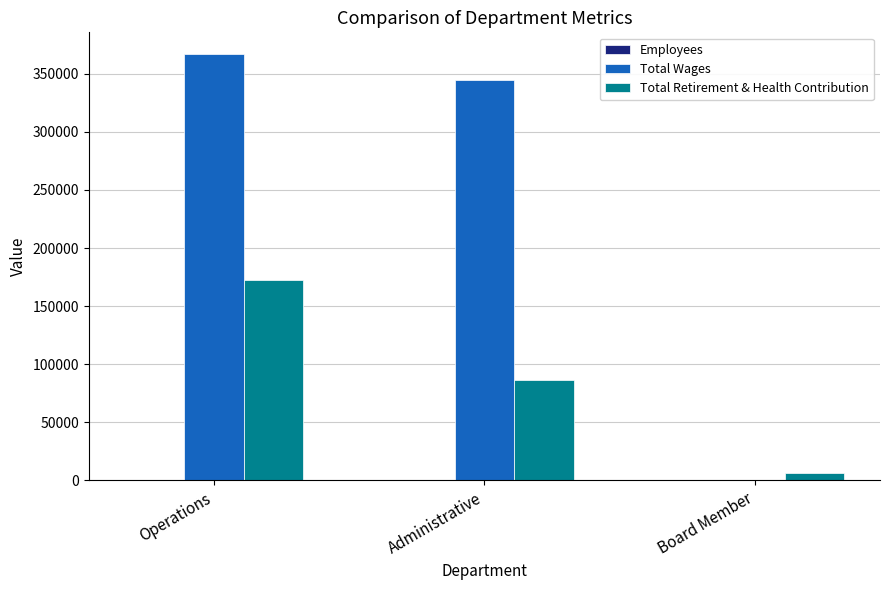

Which series has the largest total across all categories?

Total Wages